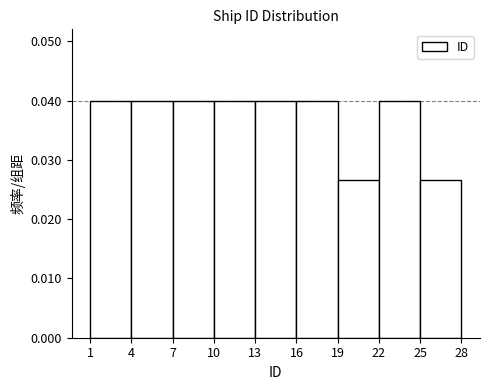

What is the height of the bar covering 10 to 13 on the x-axis? The values are not printed on the chart, so give them approximately, as read against the axis.

0.040